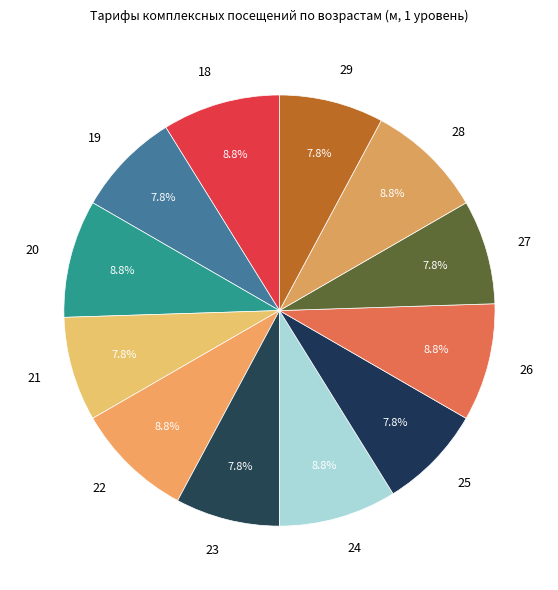

Does 28 account for over 50% of the chart?

No